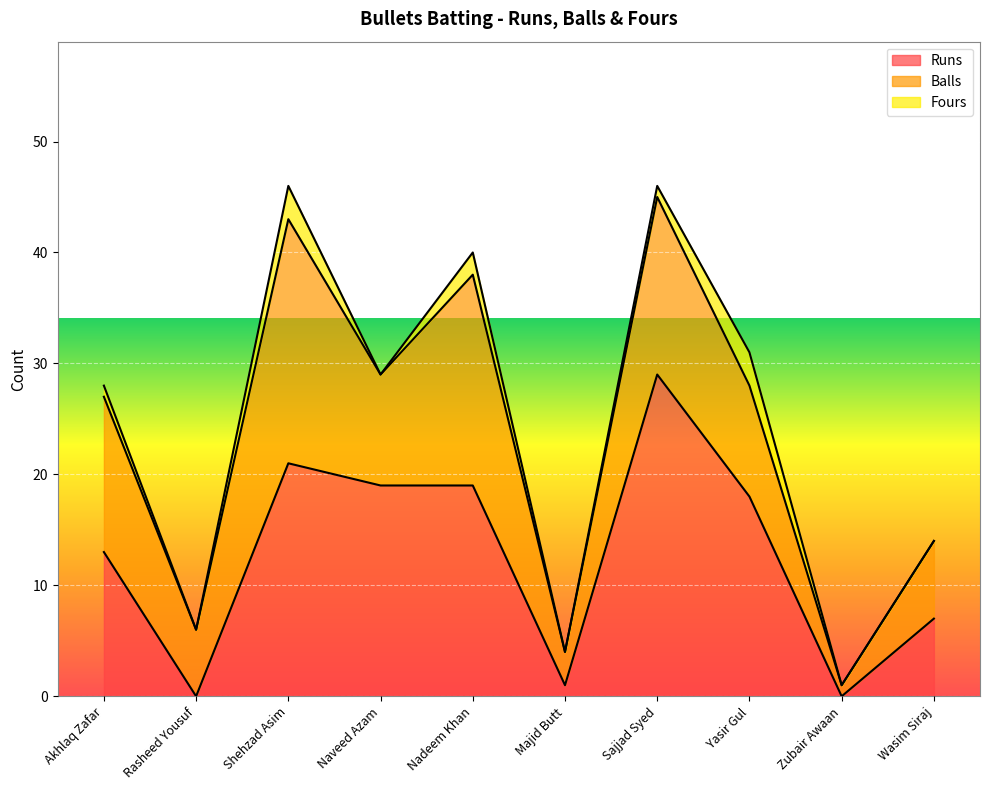

What is the lowest value of the Balls series?

1